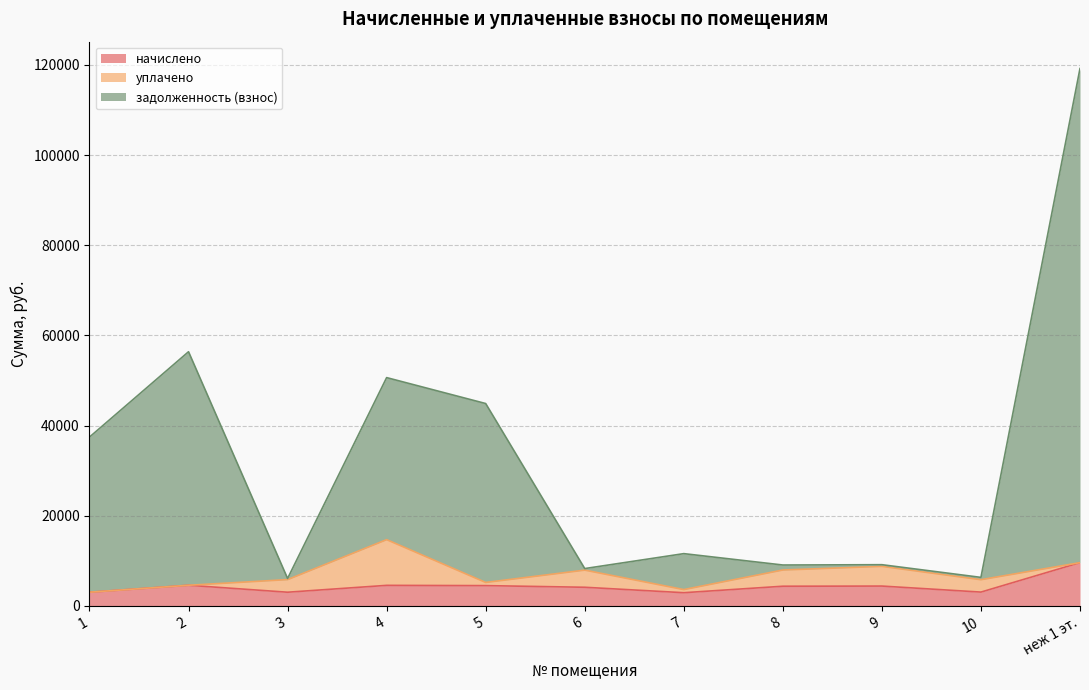

Rank the categories by задолженность (взнос) value from highest to lowest.

неж 1 эт., 2, 4, 5, 1, 7, 9, 8, 6, 10, 3